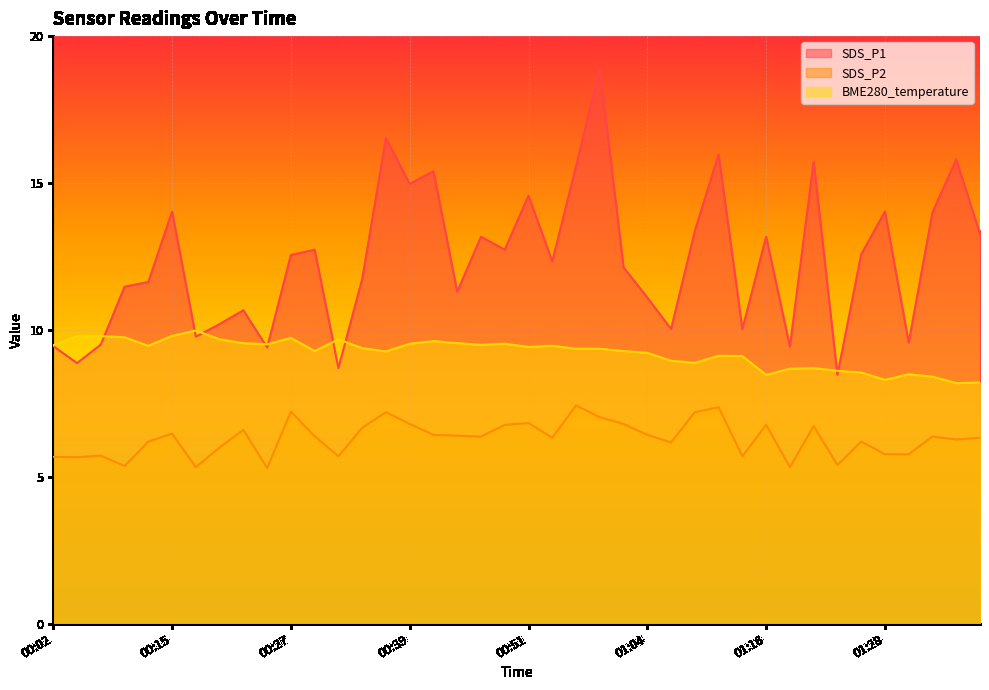

Between 01:13 and 01:38, which series saw the biggest shift?

SDS_P1